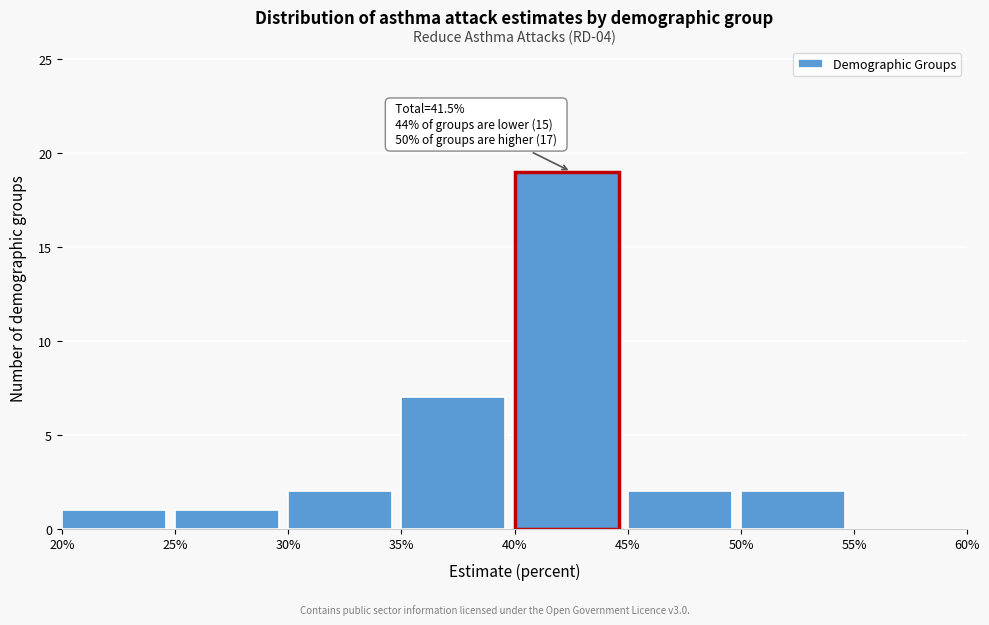

Which range on the x-axis has the tallest bar?

40% to 45%